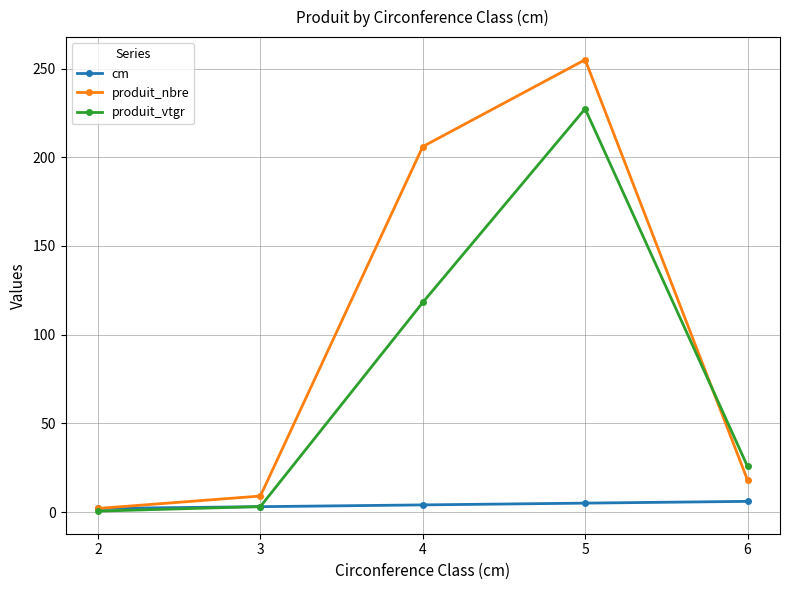

How many data points does each series have?

5